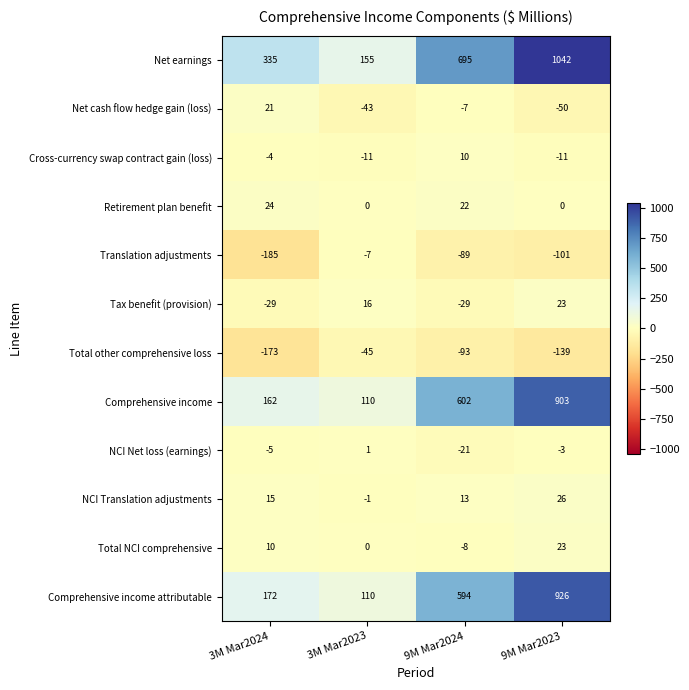

Rank the series at 9M Mar2024 from highest to lowest value.

Net earnings, Comprehensive income, Comprehensive income attributable, Retirement plan benefit, NCI Translation adjustments, Cross-currency swap contract gain (loss), Net cash flow hedge gain (loss), Total NCI comprehensive, NCI Net loss (earnings), Tax benefit (provision), Translation adjustments, Total other comprehensive loss